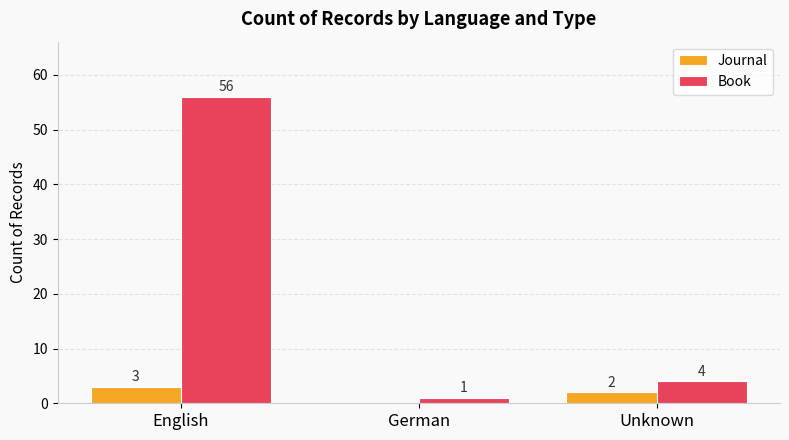

What is the sum of all Journal values?

5